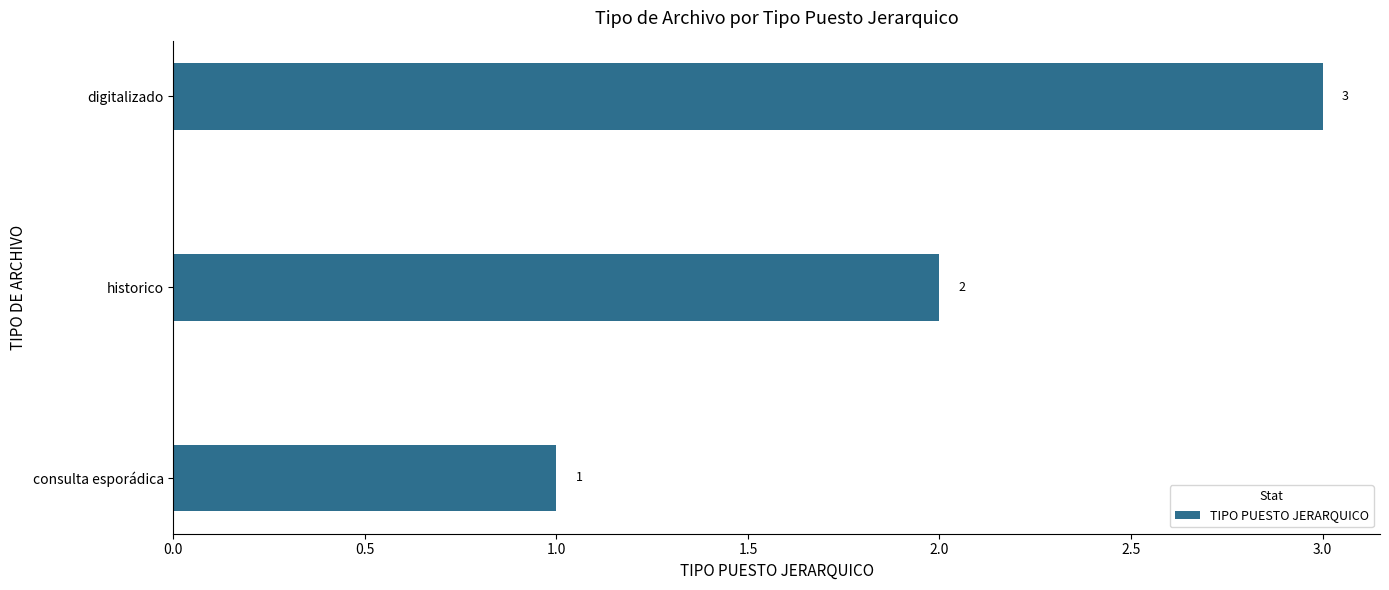

List the labels in order of value, largest first.

digitalizado, historico, consulta esporádica